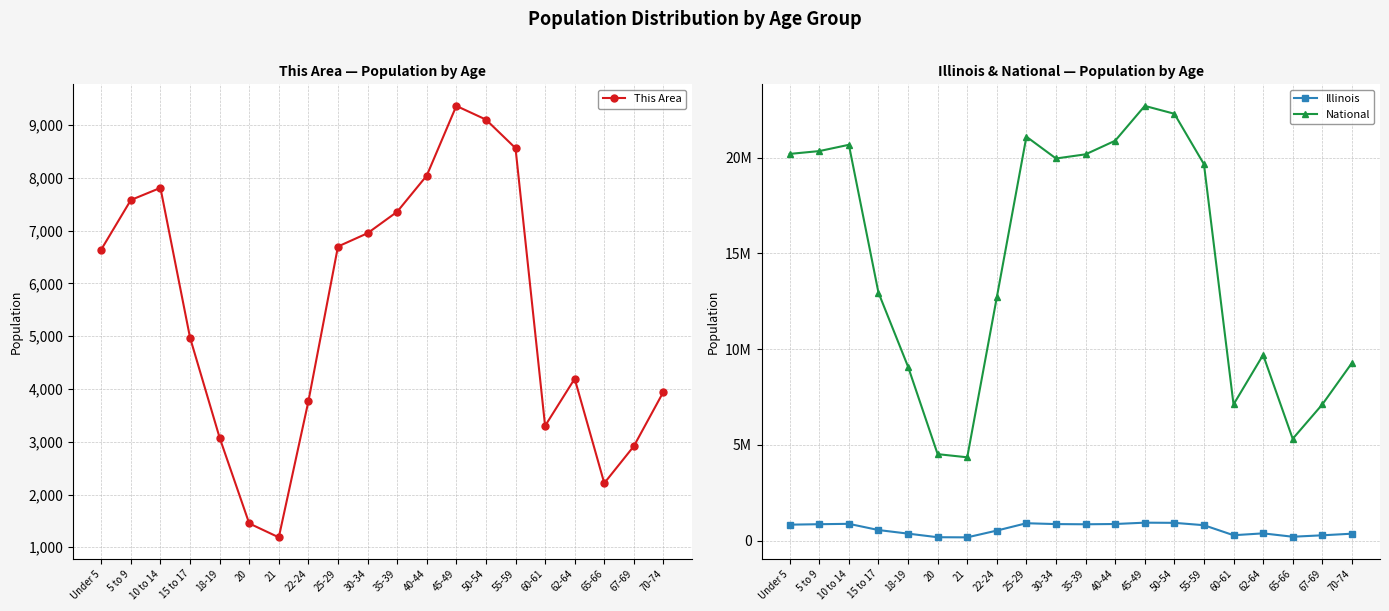

Where is the first local minimum for National?

21